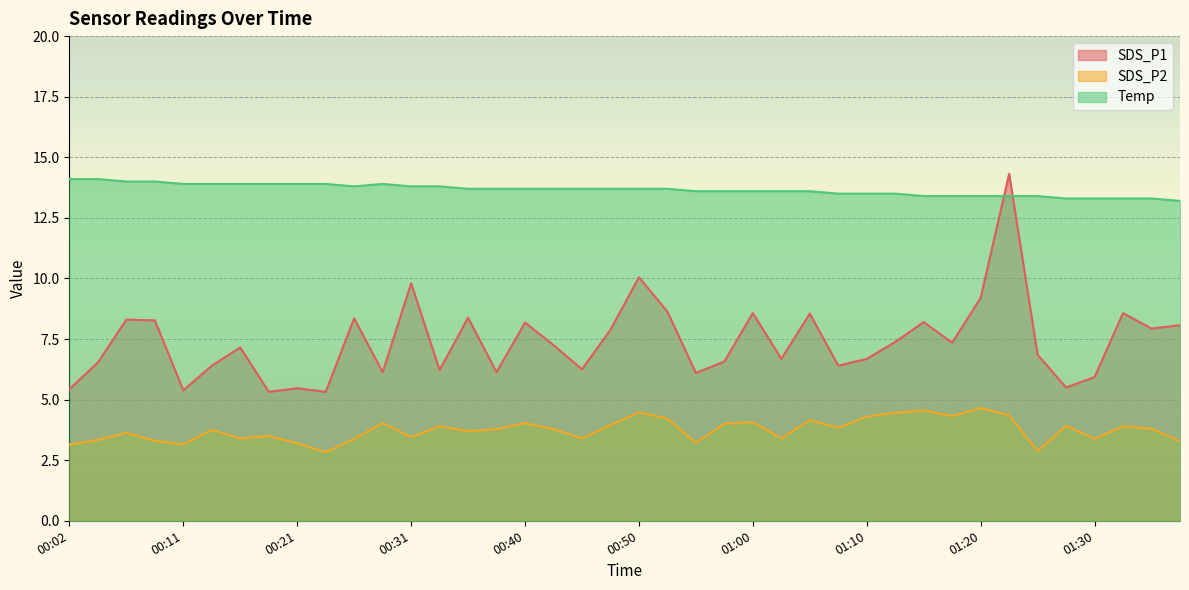

Rank the series by their average value, from lowest to highest.

SDS_P2, SDS_P1, Temp